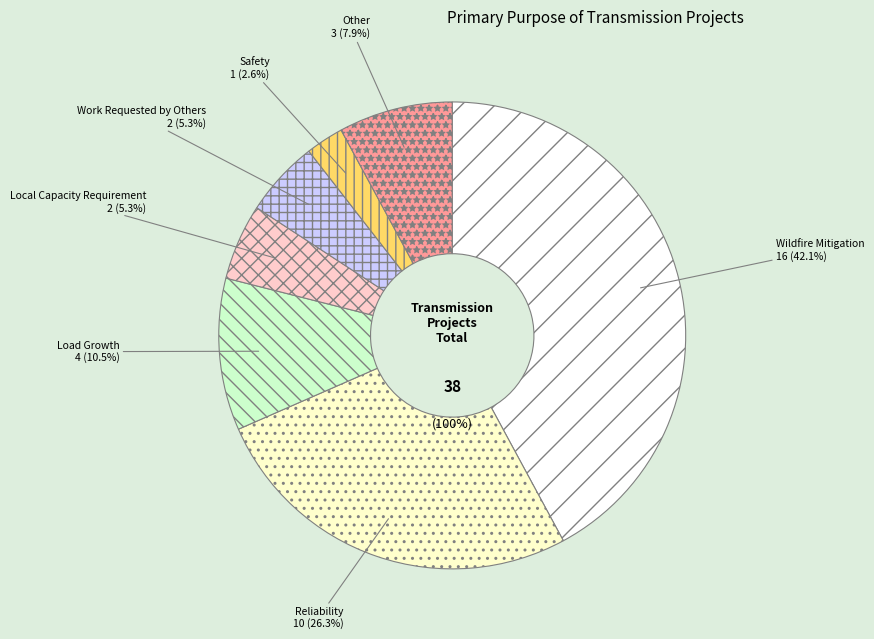

To the nearest percent, what is the average slice percentage?

14%